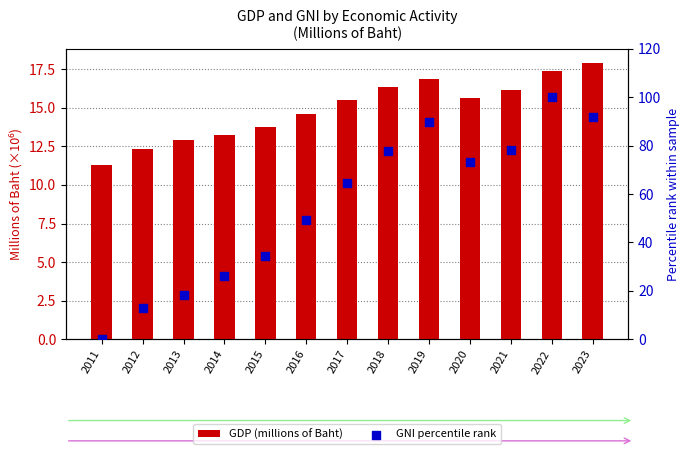

Which series reaches the maximum Y coordinate?

GNI